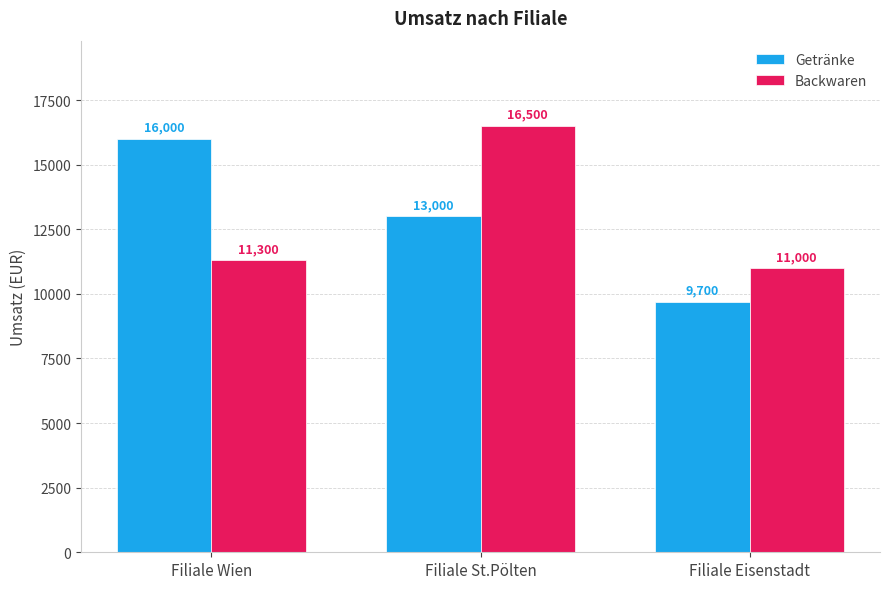

What is the sum of the Getränke values at Filiale Wien and Filiale Eisenstadt?

25700